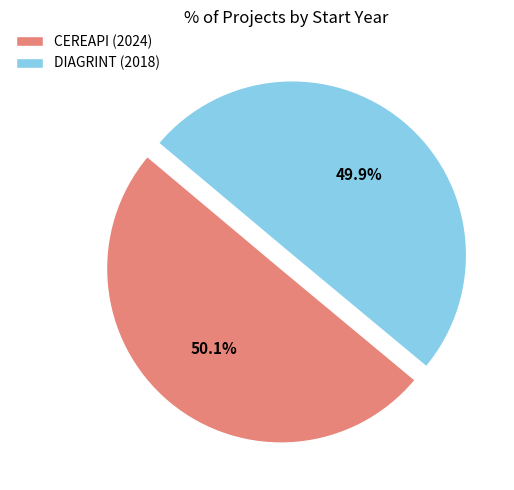

How many slices are in this pie chart?

2